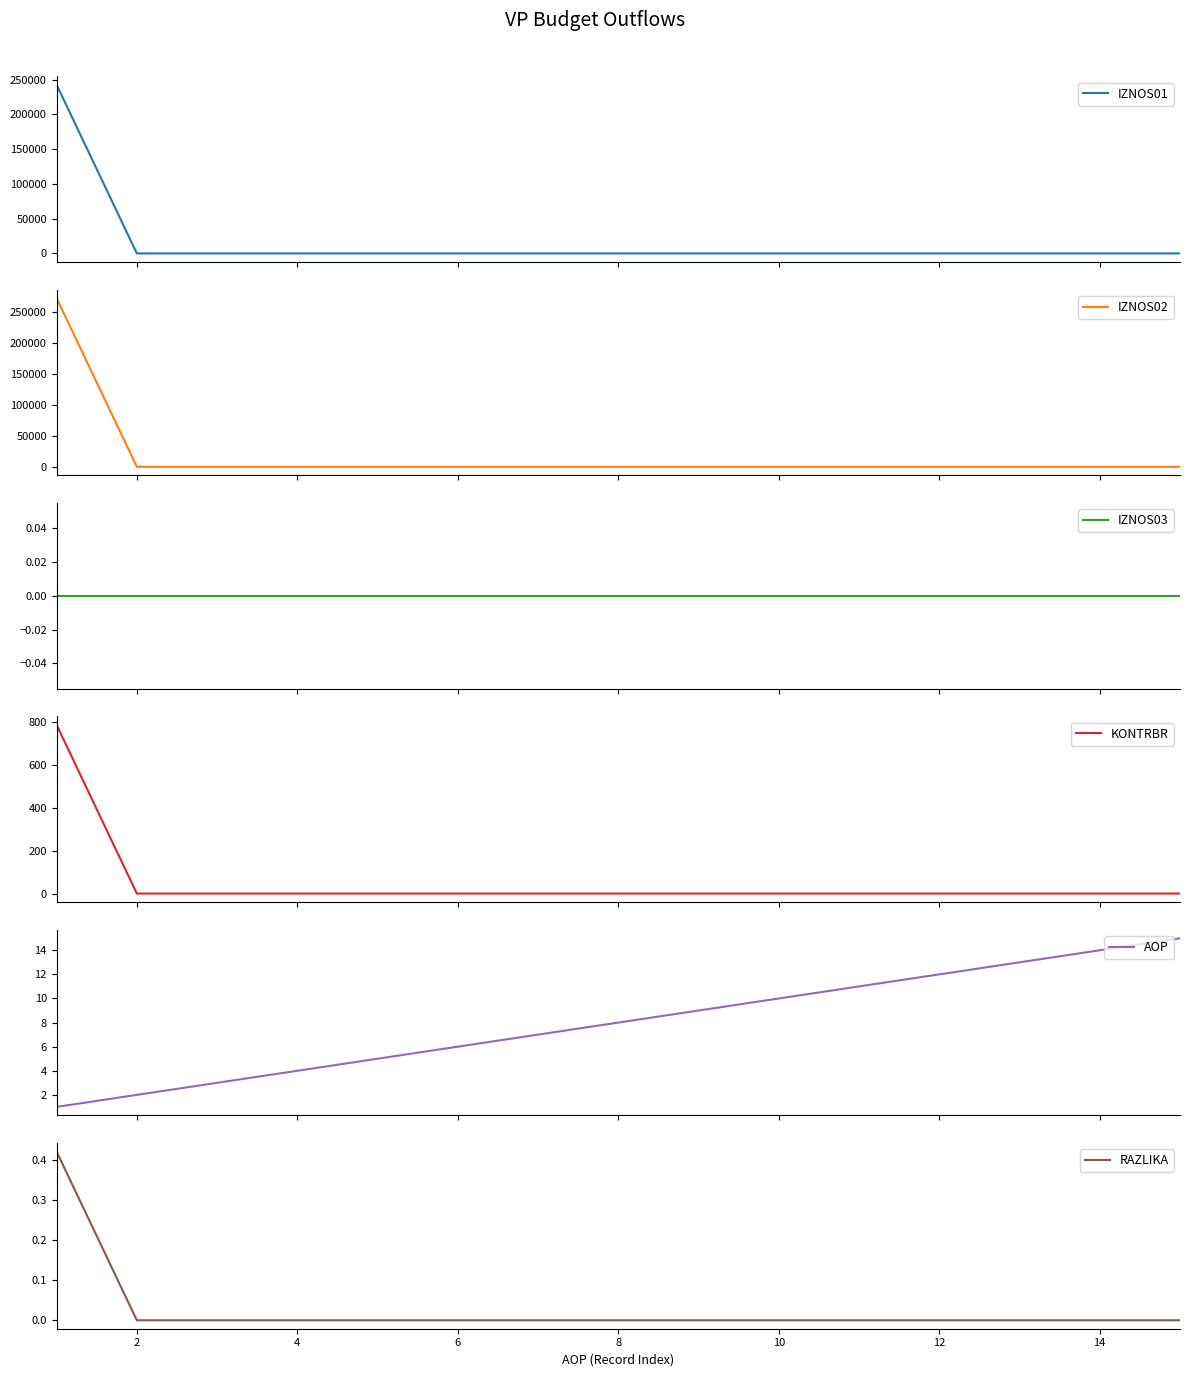

True or false: IZNOS03 has more than 2 interior local peaks.

False